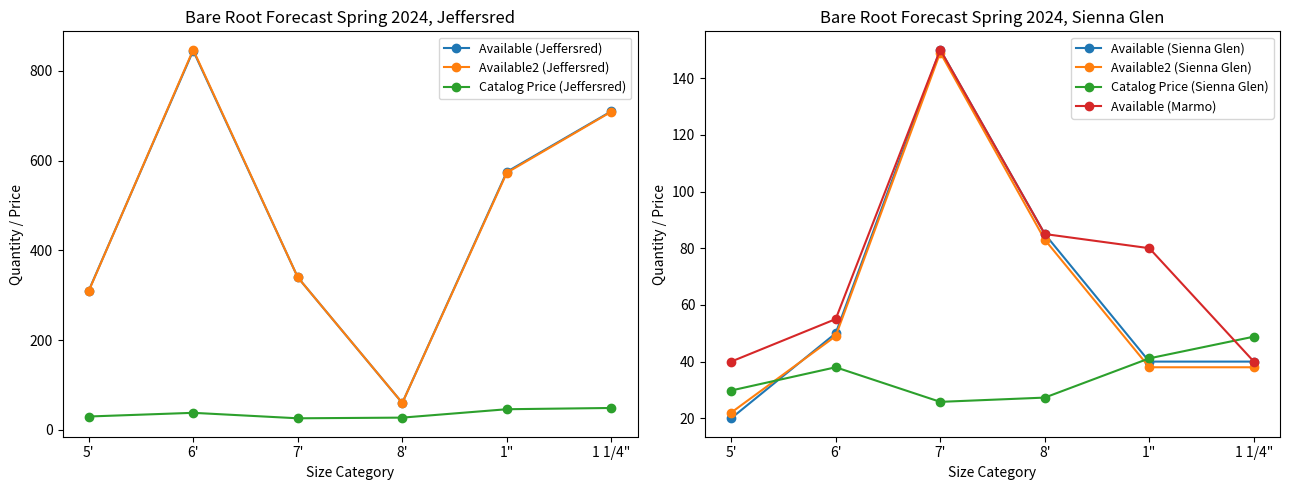

How many interior local peaks does the Available (Sienna Glen) series have?

1